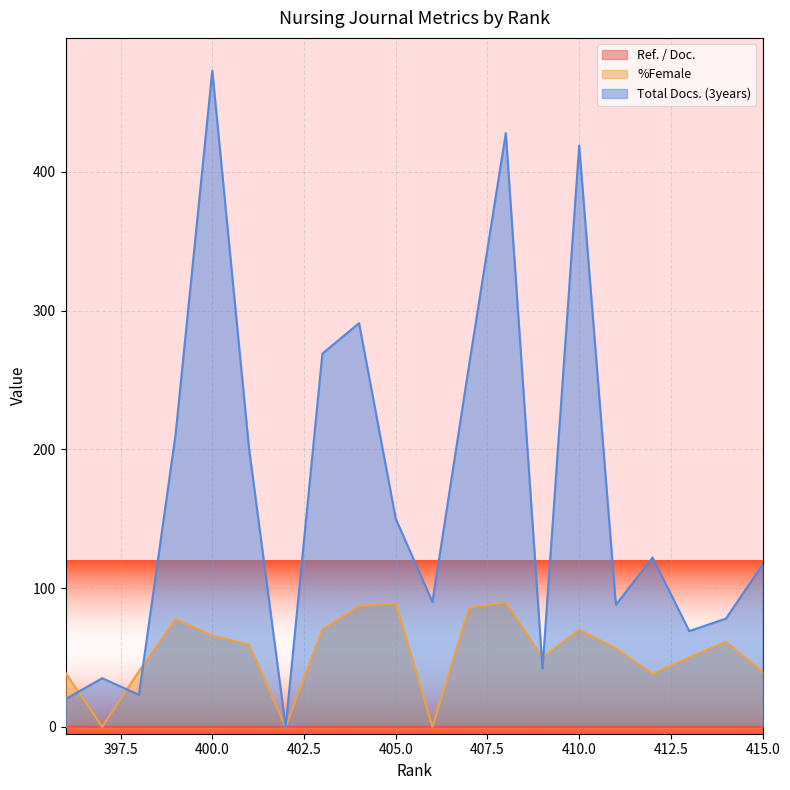

Which category has the lowest value in the %Female series?

406